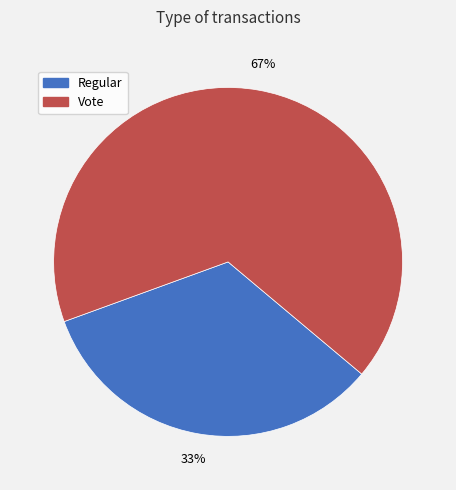

How many segments does this pie chart have?

2